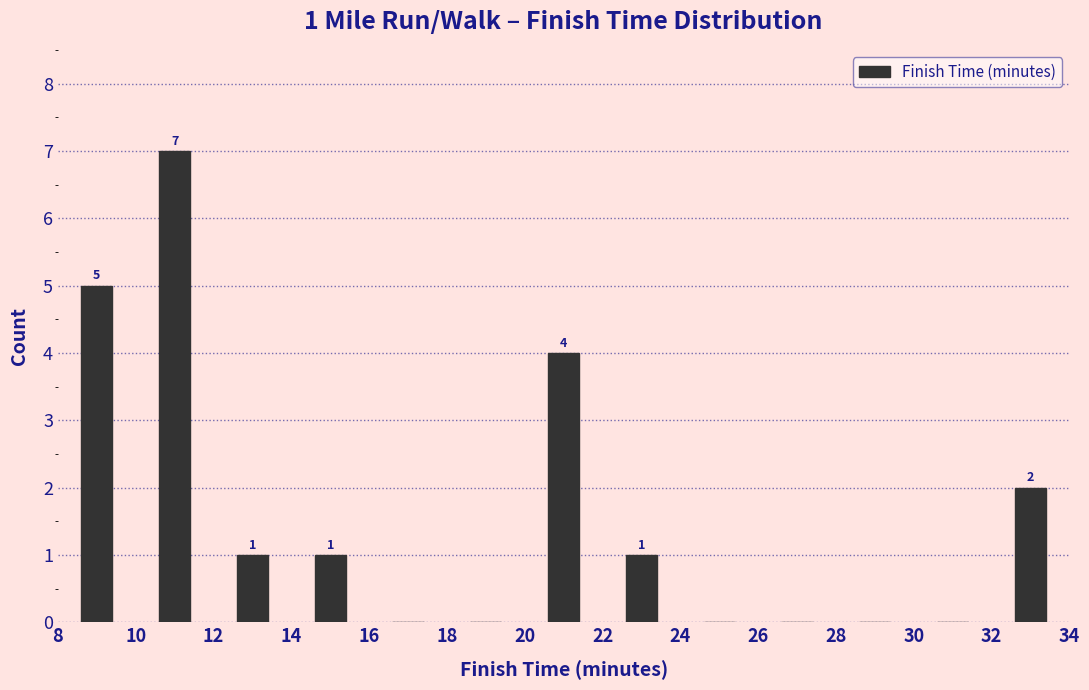

Which range on the x-axis has the tallest bar?

10 to 12